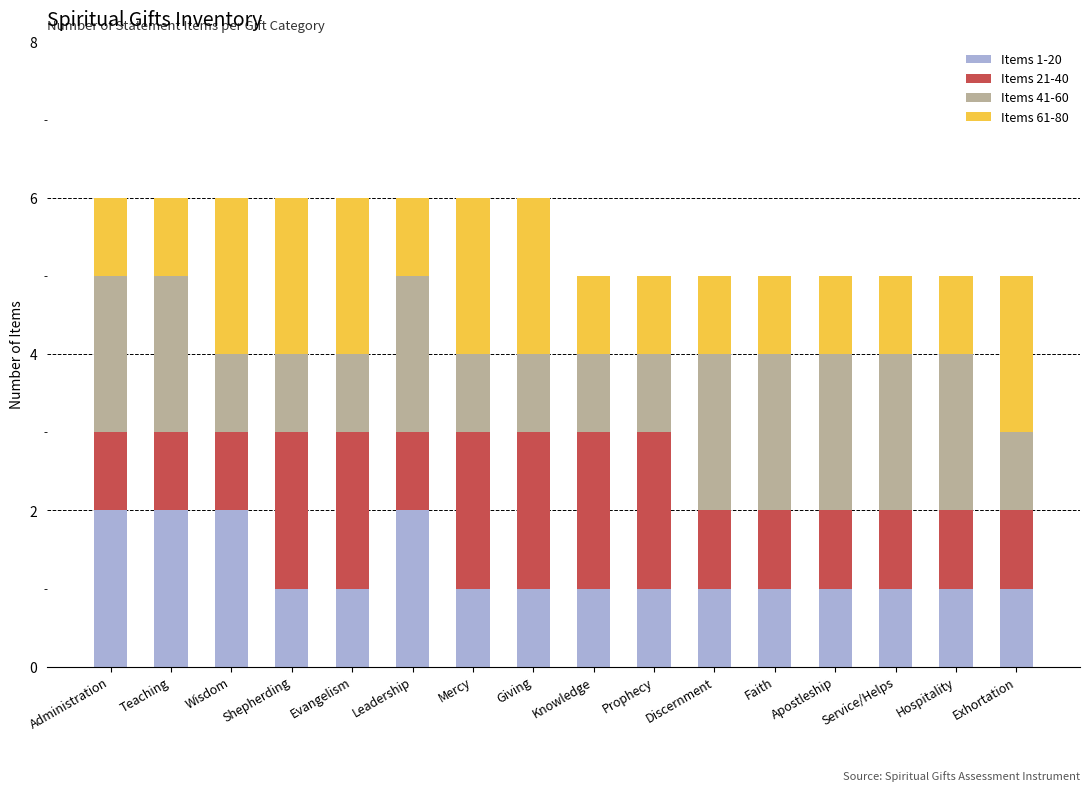

The Items 1-20 series shows 3 at Teaching. True or false?

False